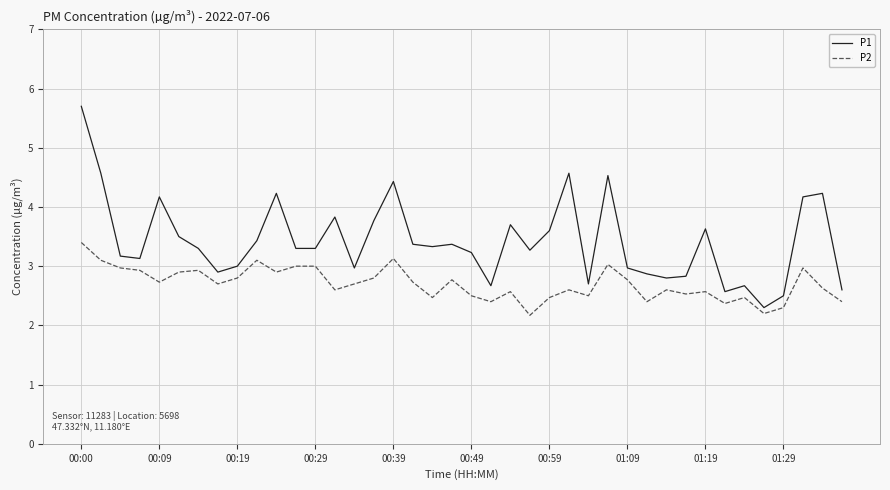

Which series has the largest range (max minus min)?

P1